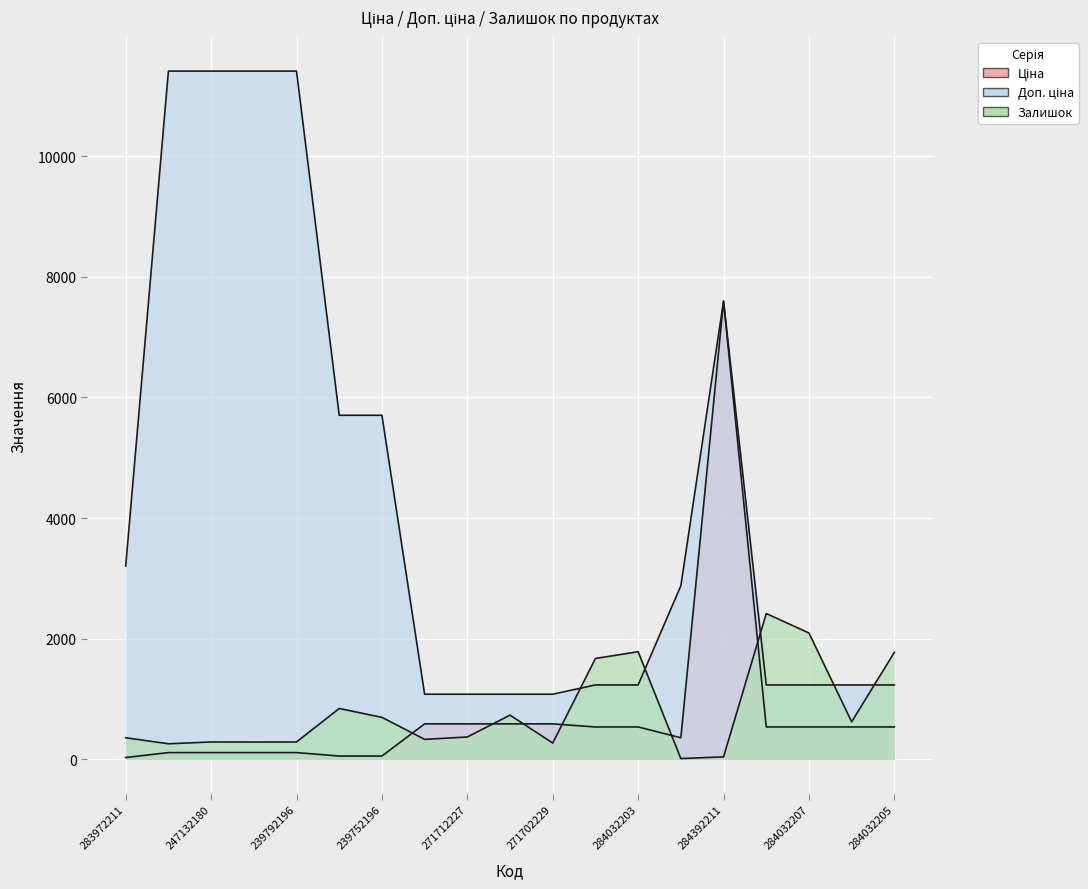

What are all the series names shown in the legend?

Ціна, Доп. ціна, Залишок